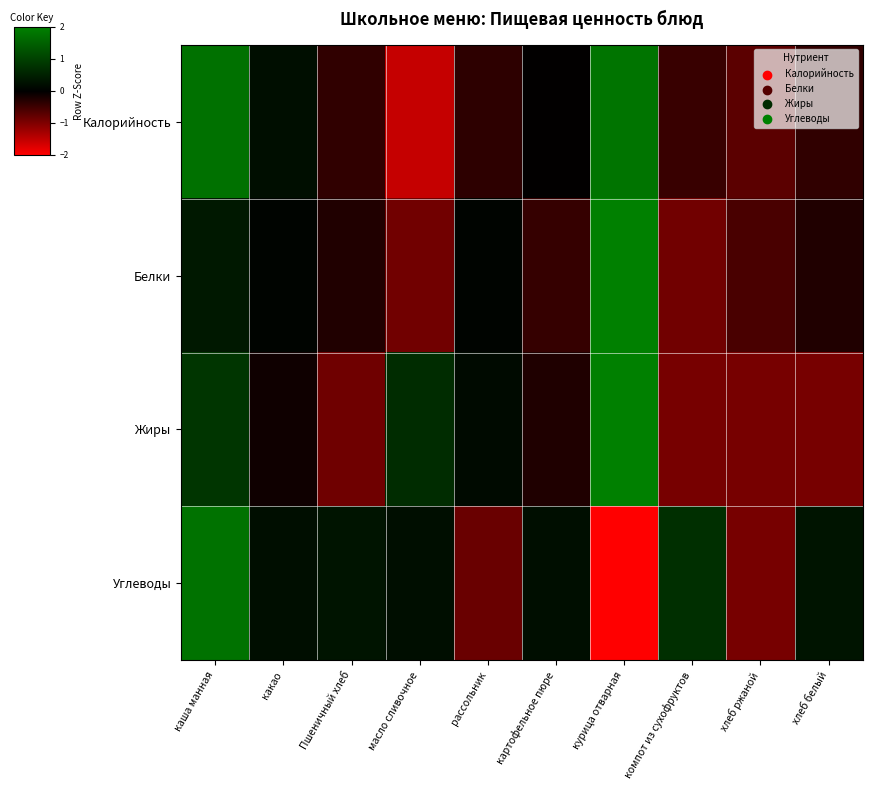

Between каша манная and масло сливочное, which is larger?

каша манная